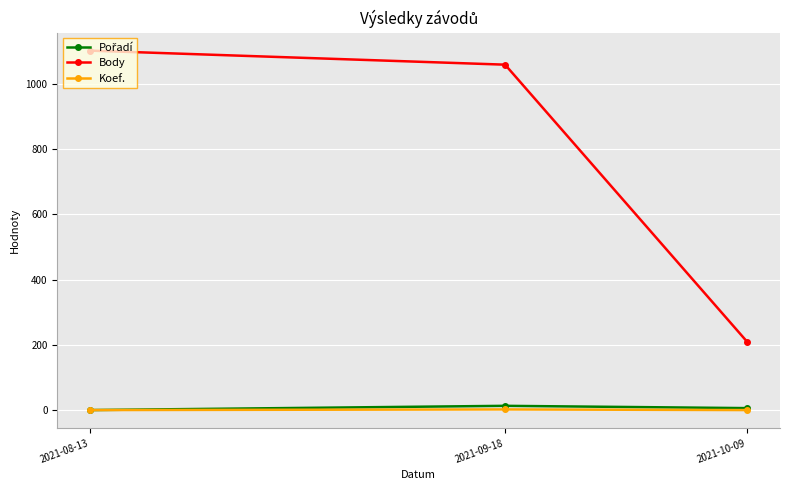

Which series has the largest range (max minus min)?

Body